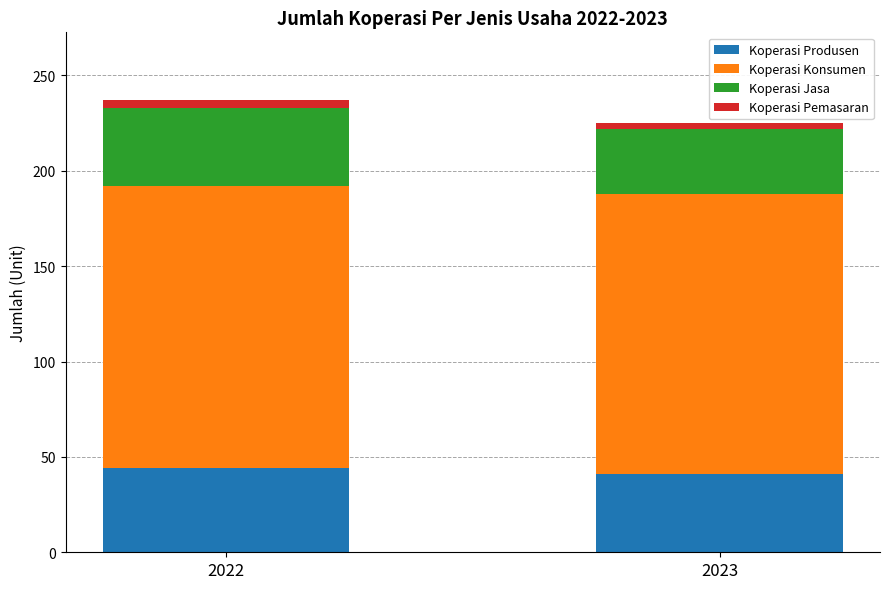

At which category is the sum across all series the highest?

2022